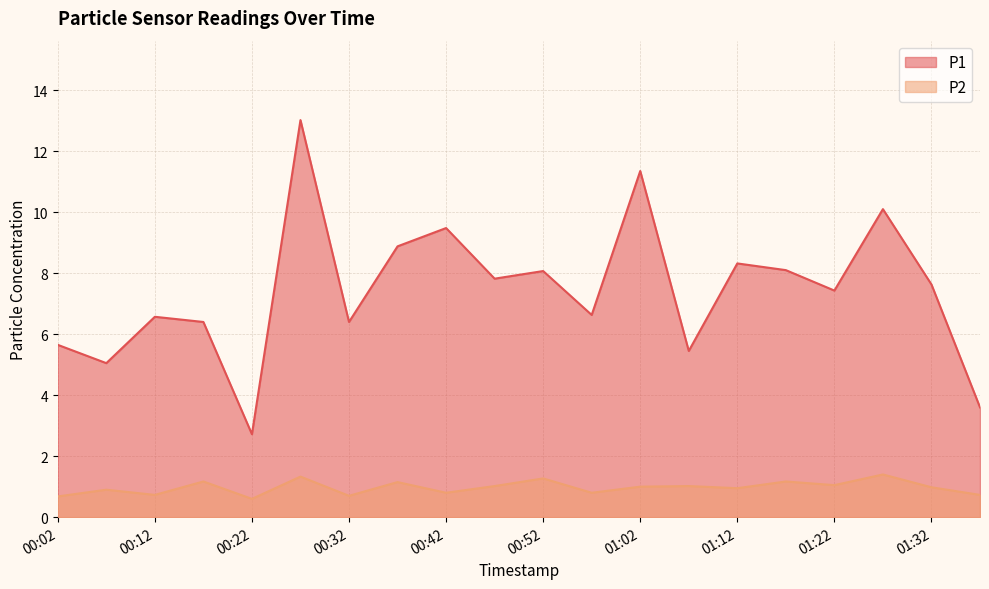

The P1 series shows 7.4 at 01:22. True or false?

True